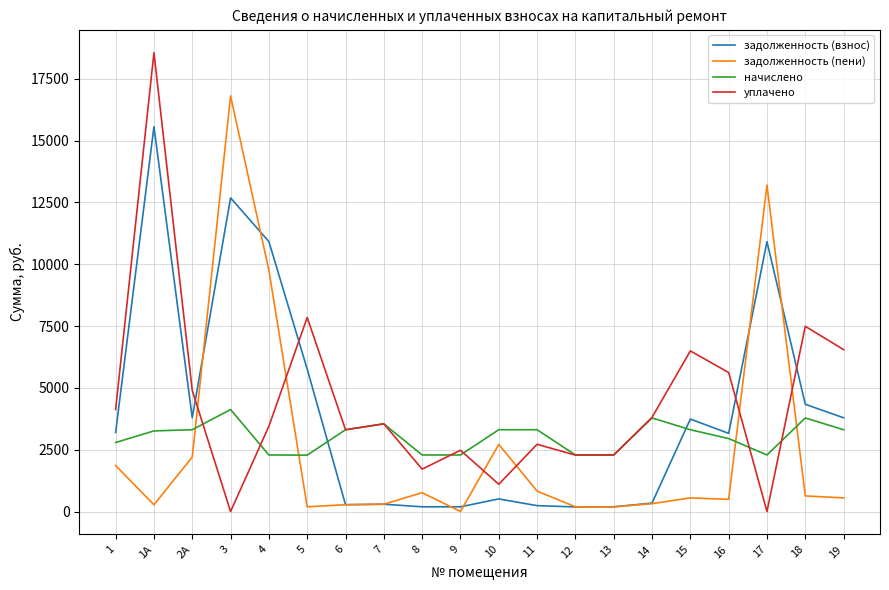

True or false: уплачено and начислено intersect in this chart.

True